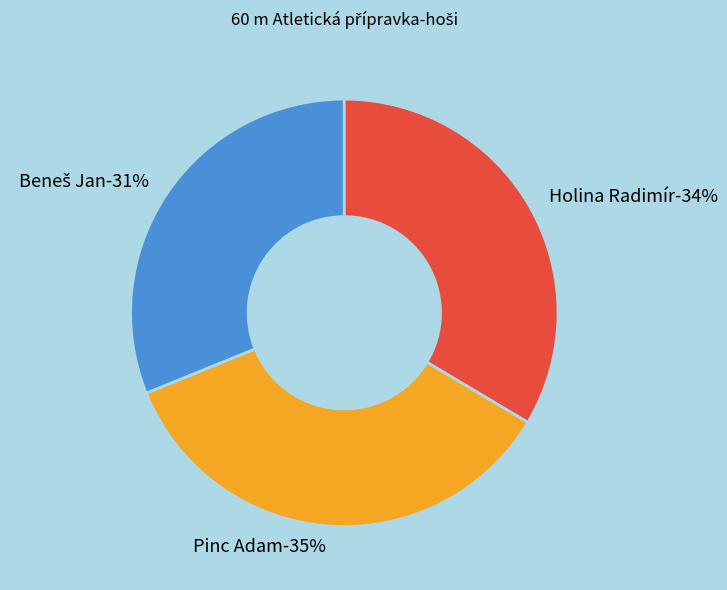

Is Pinc Adam the majority of the pie?

No